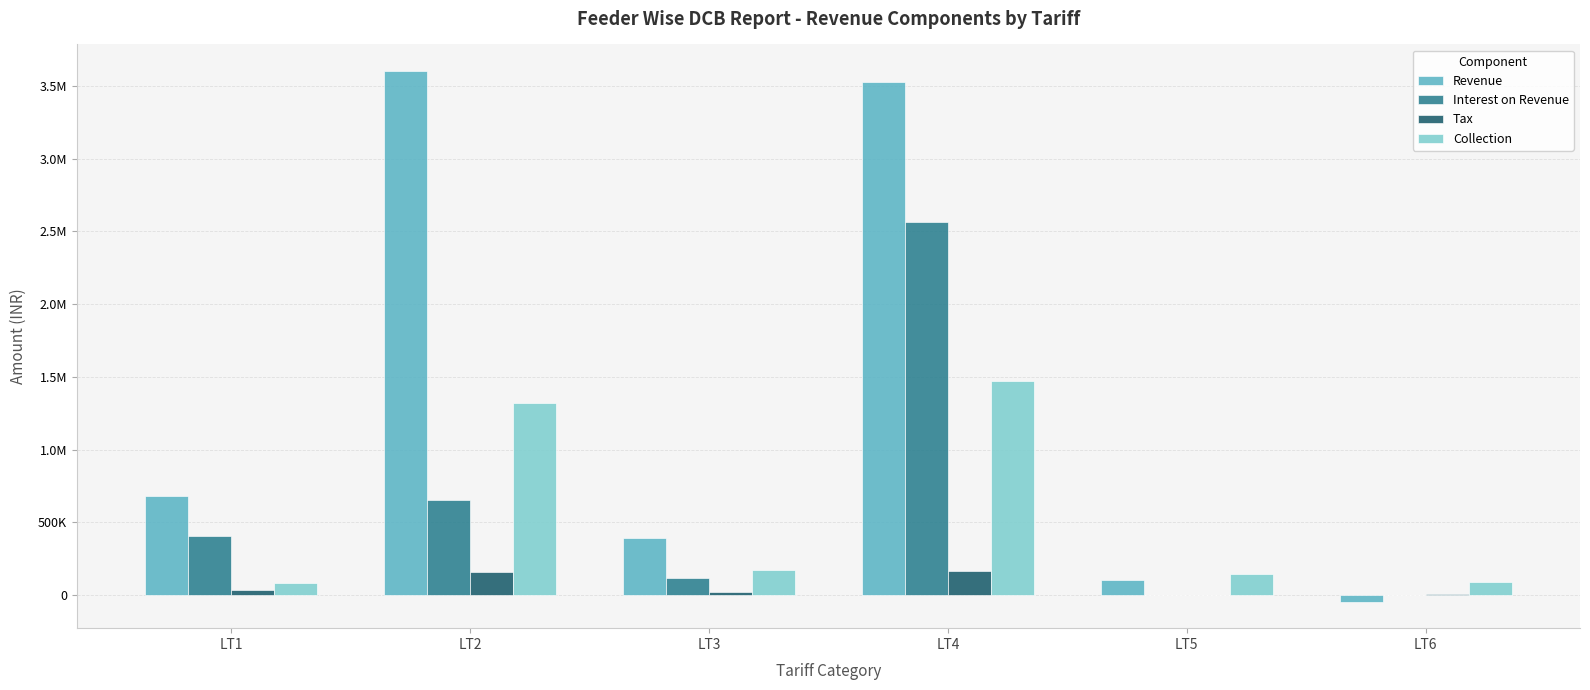

At which category does the chart reach its minimum across all series?

LT6